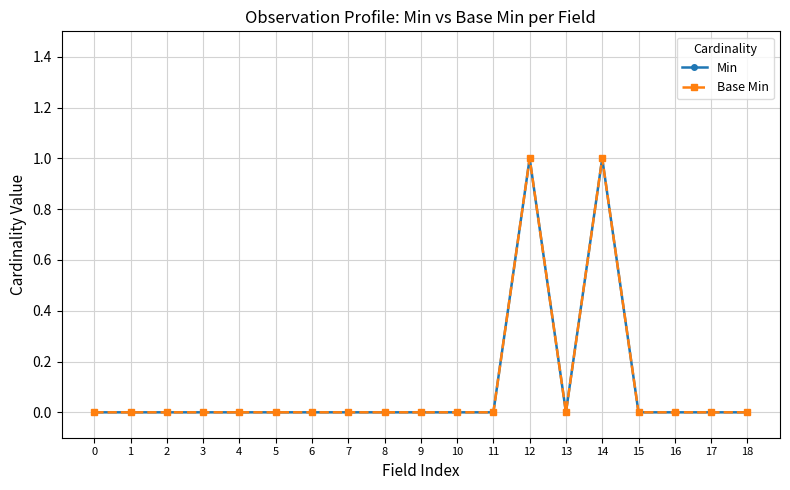

Is this an area chart (filled region under the line)?

No